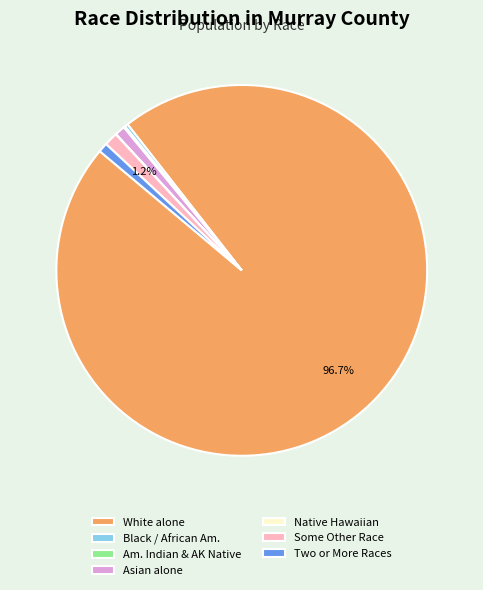

How much of the chart is everything except White alone?

3.3%